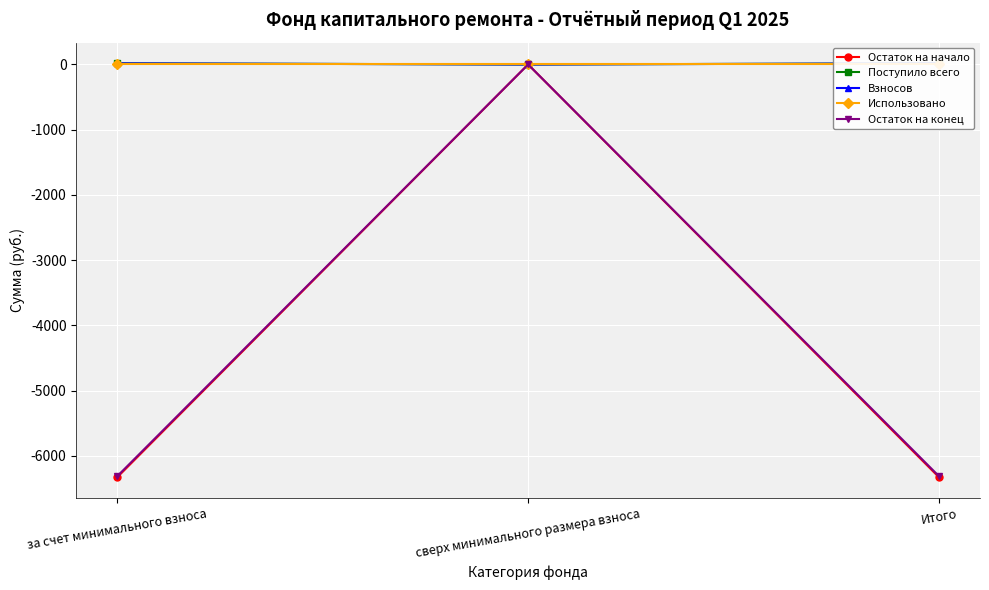

What position from the left is сверх минимального размера взноса?

2